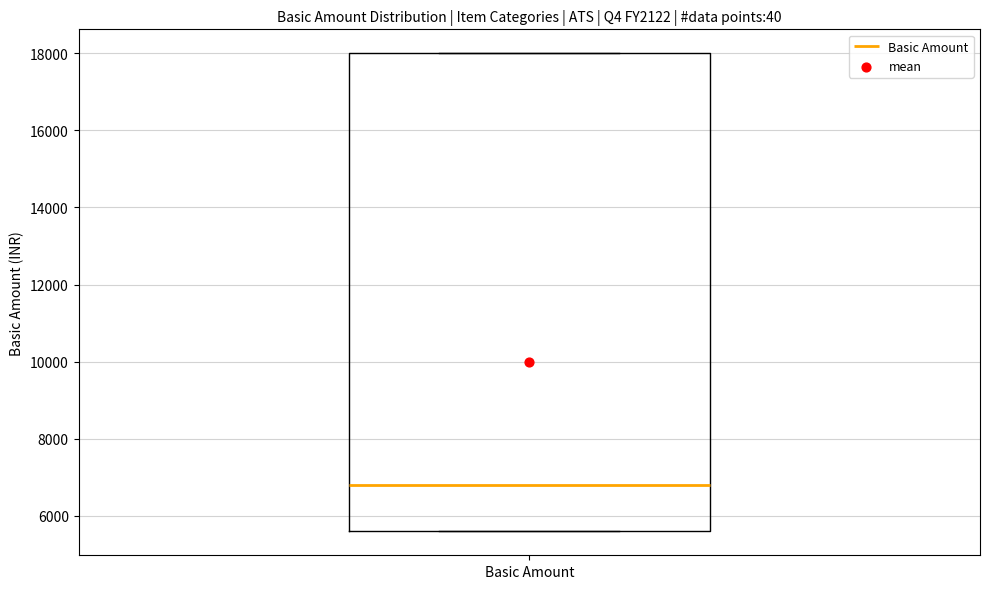

Where is the lower edge of the box for Basic Amount on the y-axis? The values are not printed on the chart, so give them approximately, as read against the axis.

5600